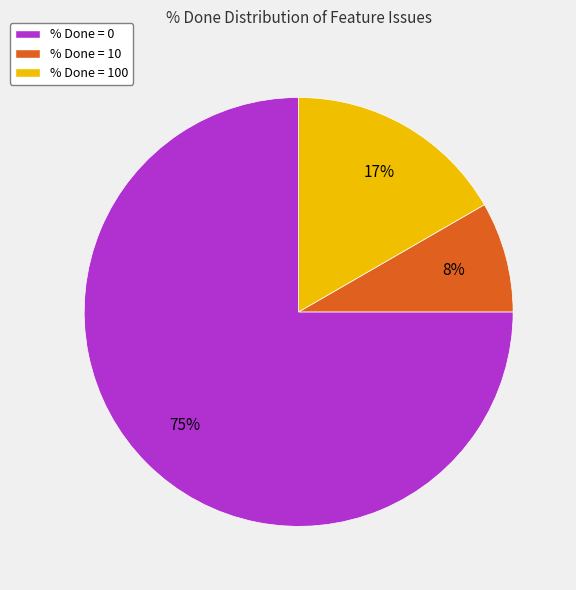

Is % Done = 0 the majority of the pie?

Yes